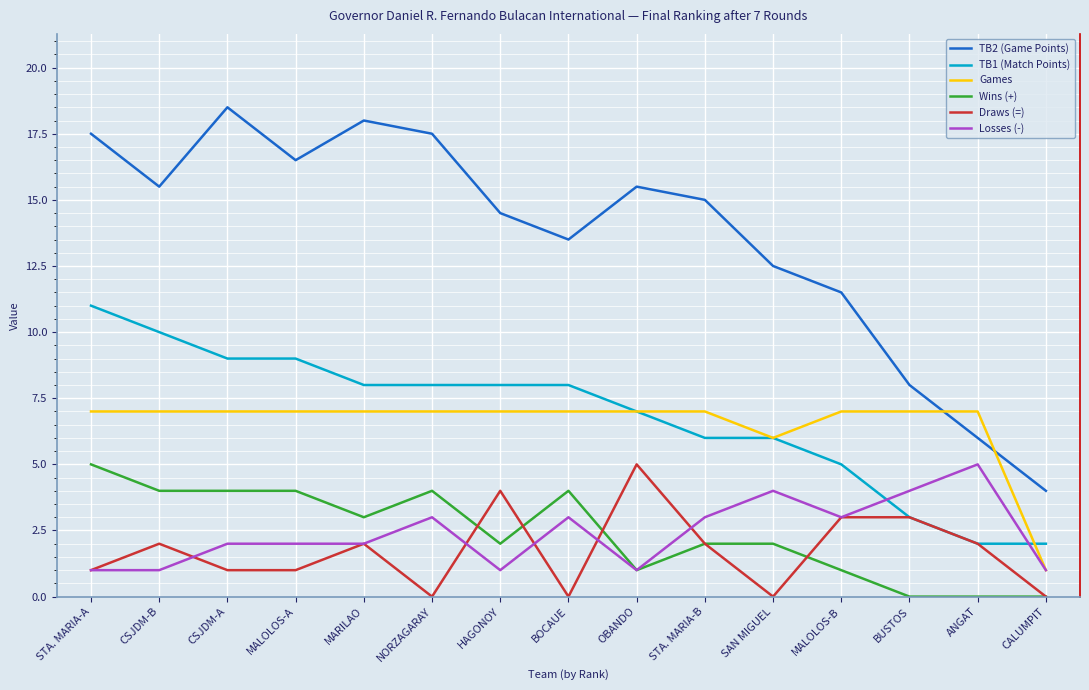

What is the sum of the TB1 (Match Points) values at CALUMPIT and STA. MARIA-B?

8.0